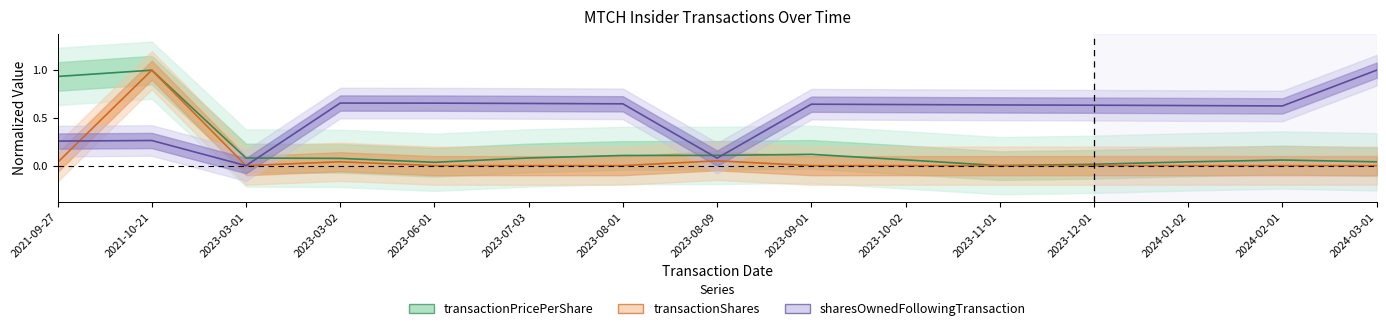

What is the average value of the sharesOwnedFollowingTransaction series?

0.5